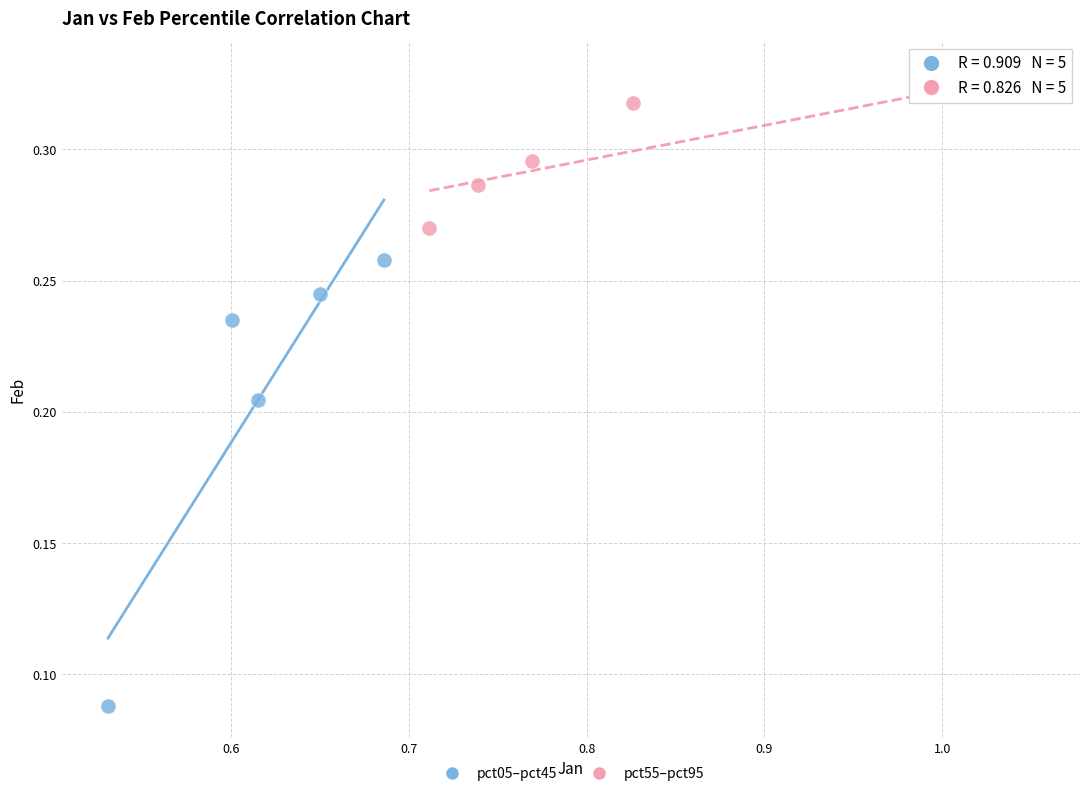

Which series reaches the maximum Y coordinate?

pct55–pct95